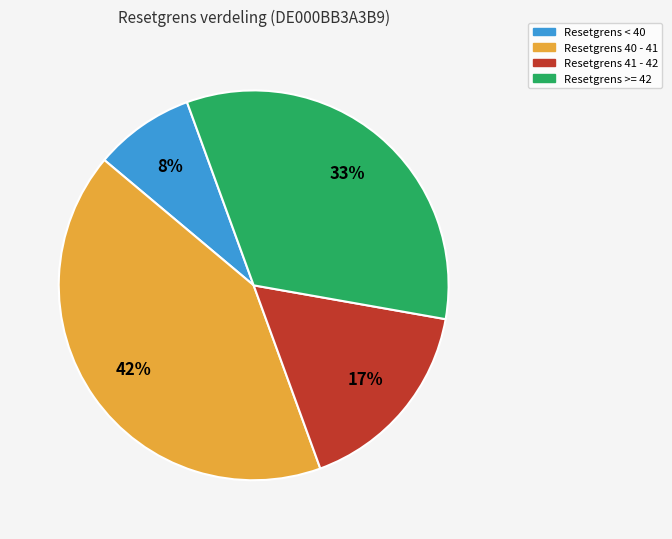

Does any single category account for the majority?

No